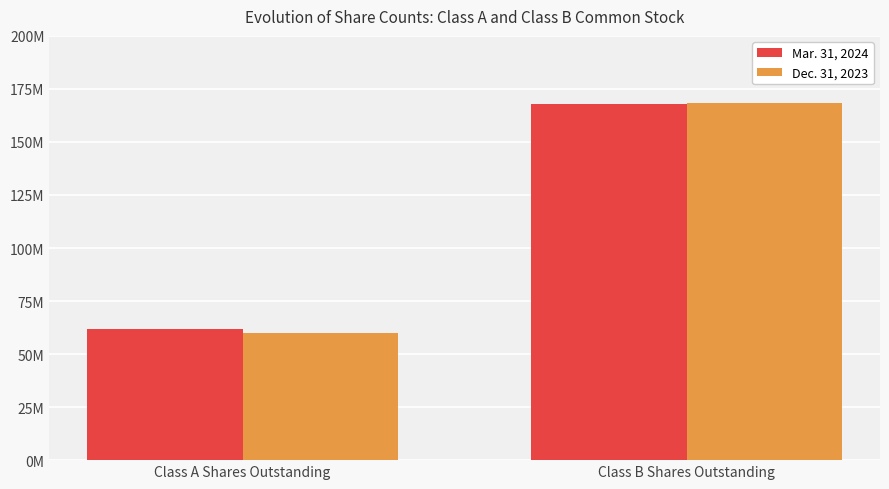

The value of Dec. 31, 2023 at Class B Shares Outstanding is 168297916. True or false?

True